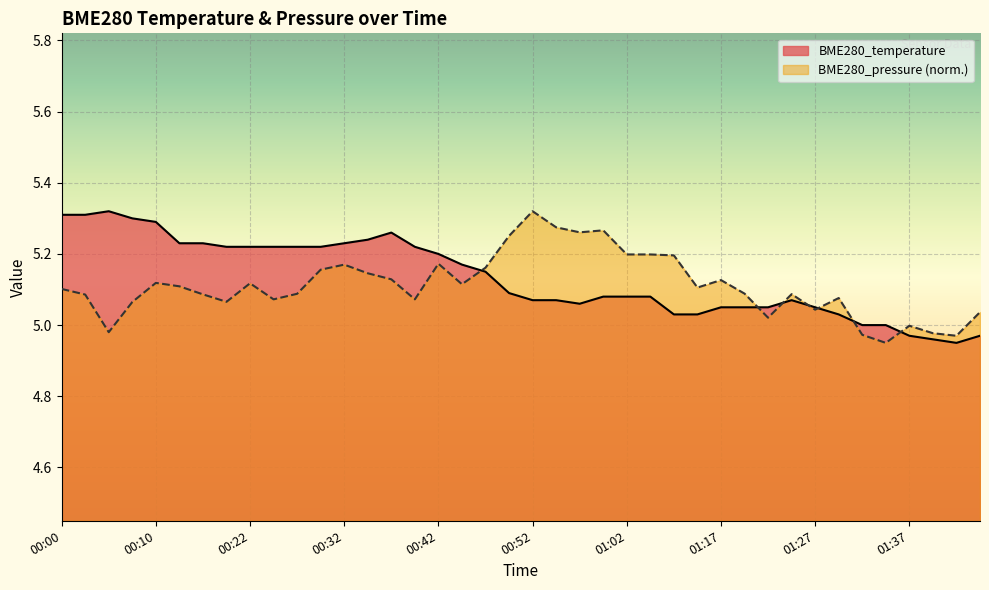

Between which two adjacent categories do BME280_pressure and BME280_temperature first intersect?

00:44 and 00:47